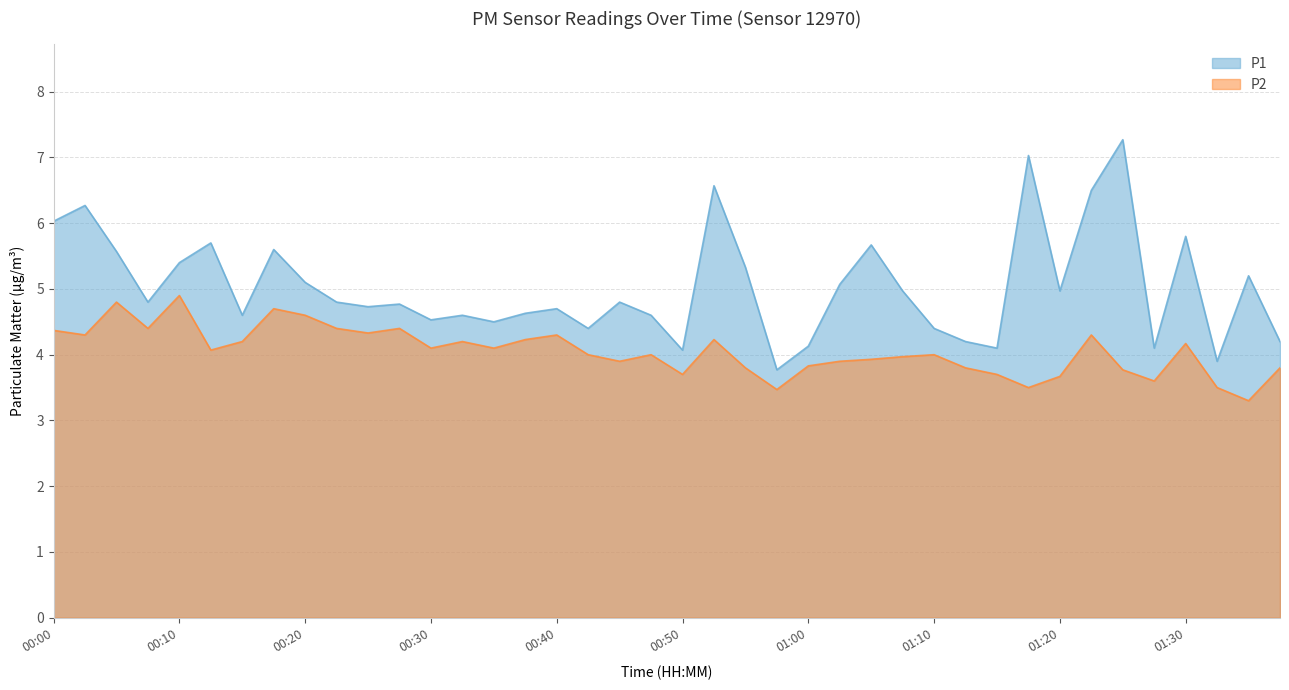

What value does the P1 series have at 00:13?

5.7